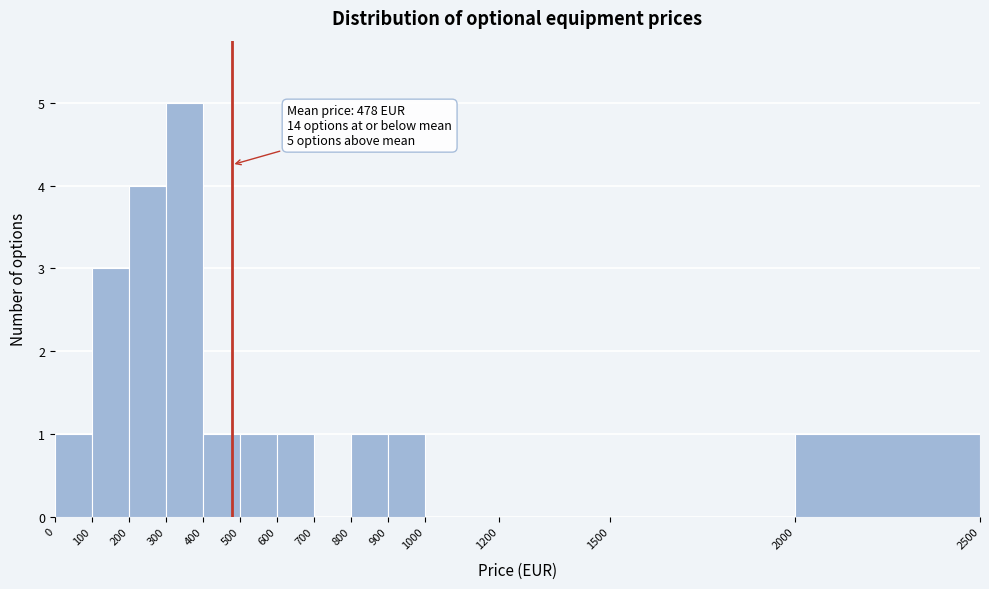

Which range on the x-axis has the tallest bar?

300 to 400